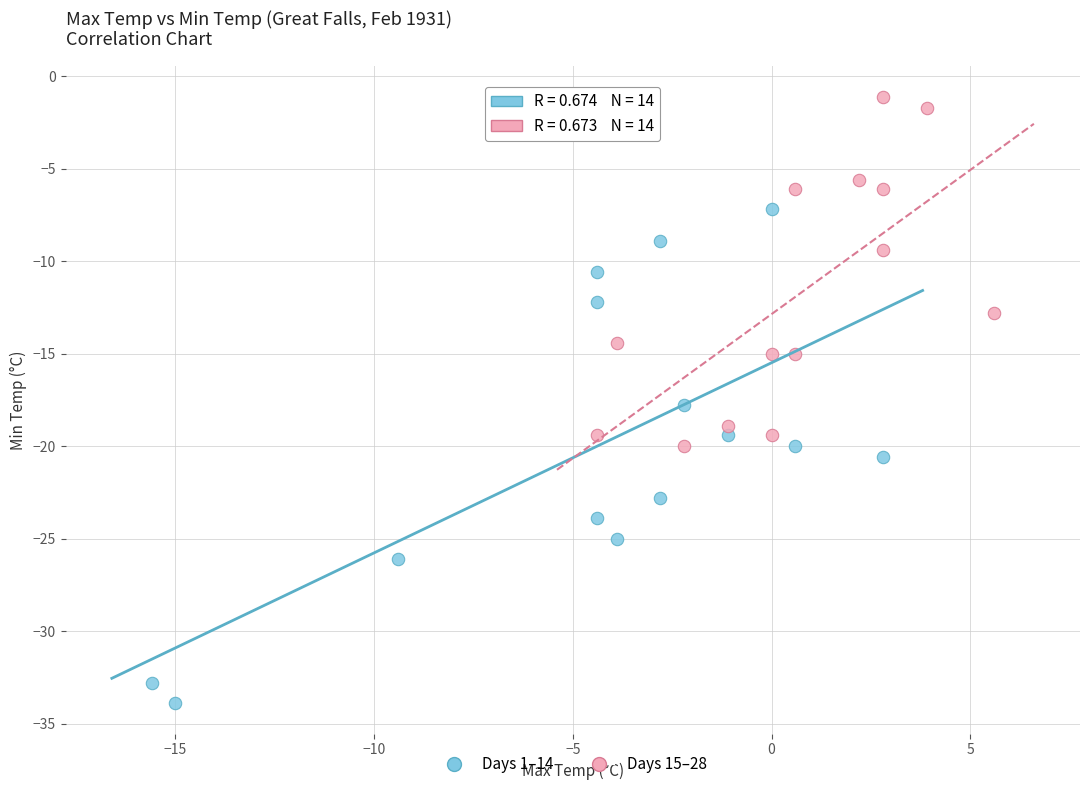

Which series reaches the minimum Y coordinate?

Days 1–14